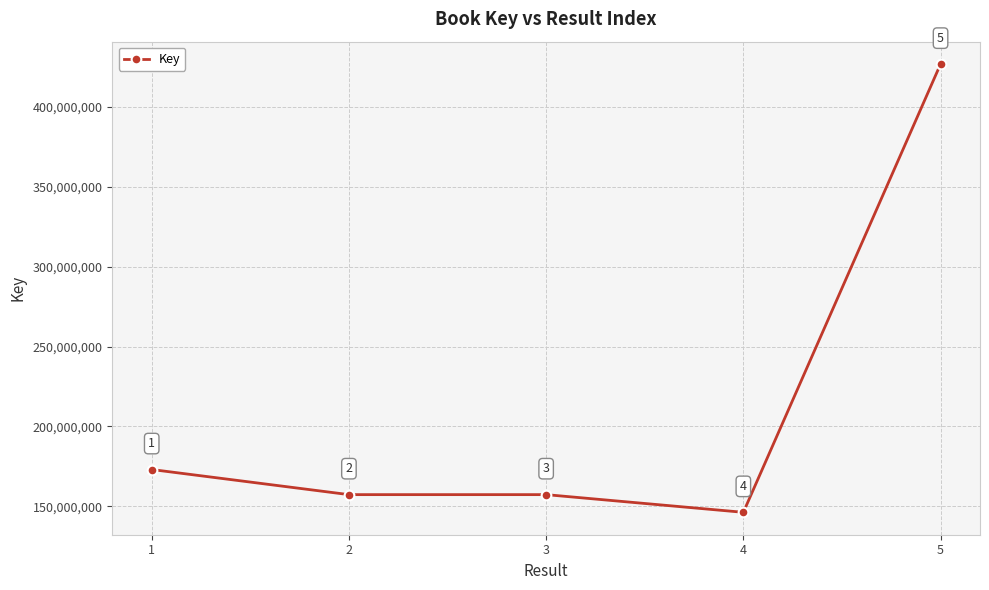

What value does the data have at 1?

173081185